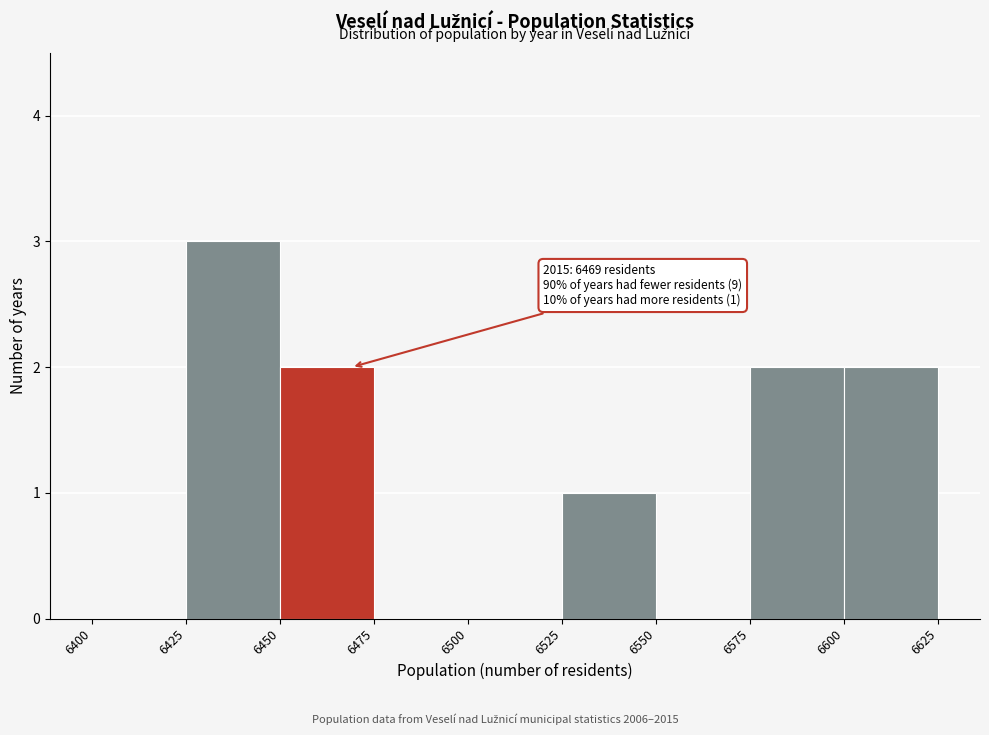

Which range on the x-axis has the tallest bar?

6425 to 6450